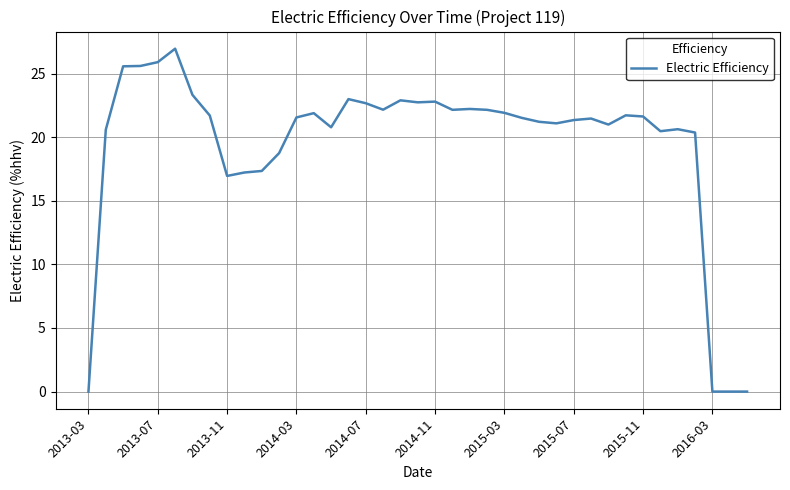

What is the greatest value displayed?

27.0